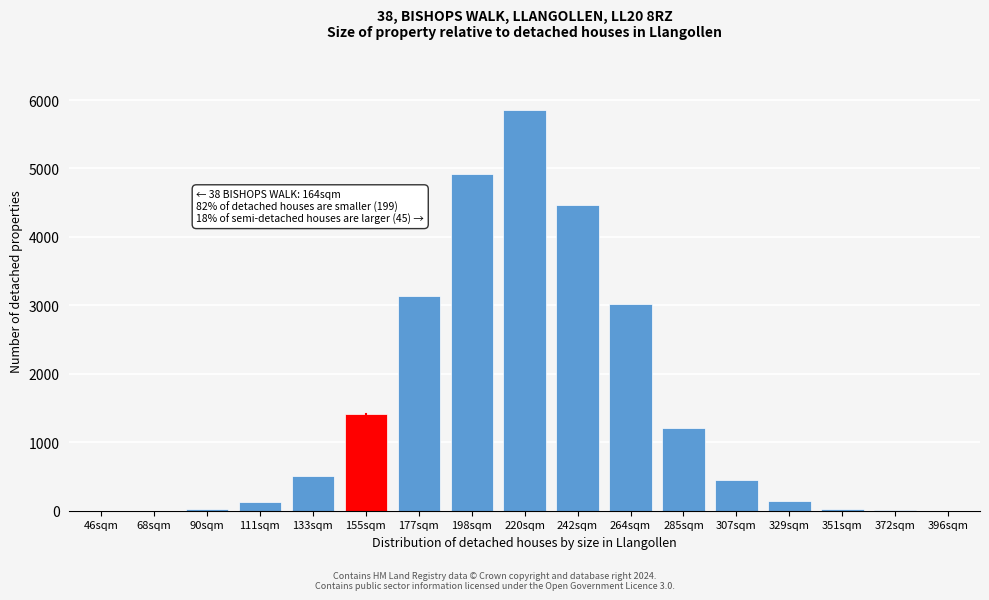

What is the greatest value displayed?

5852